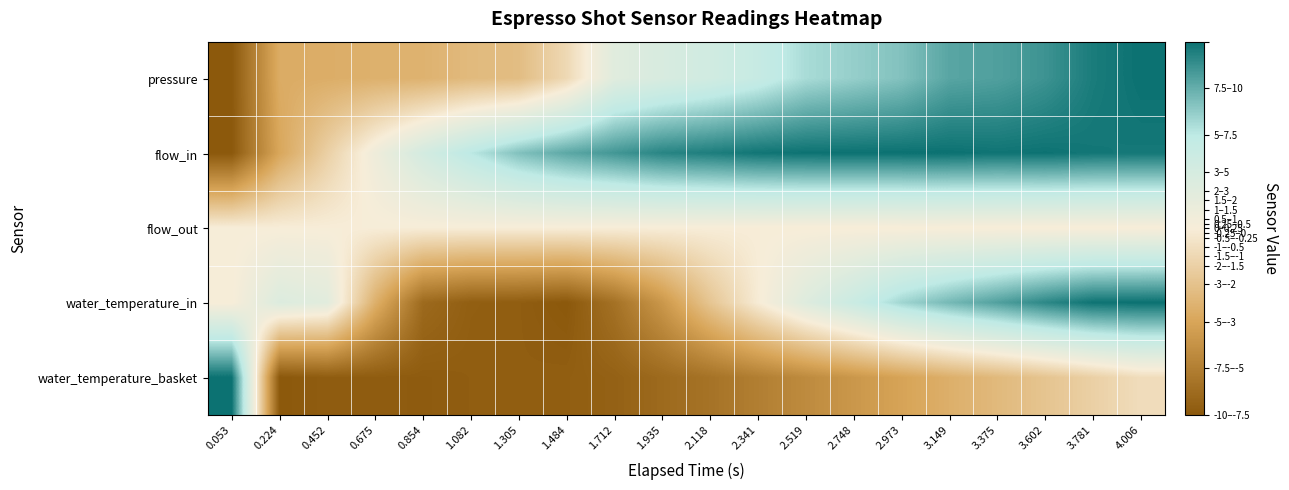

At which category is the sum across all series the highest?

4.006